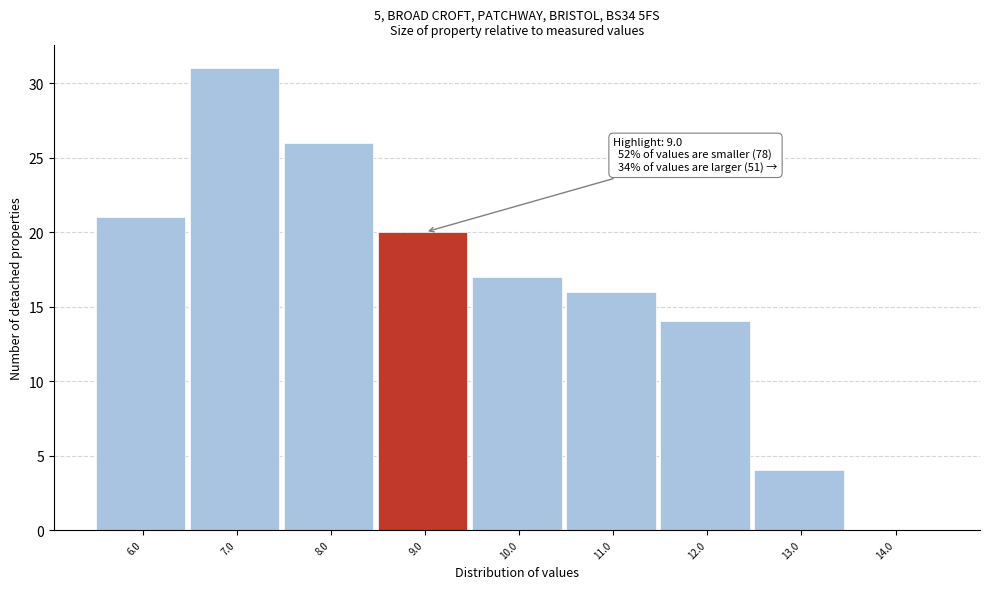

Reading left to right, what are all the values shown in this chart?

6.0=21	7.0=31	8.0=26	9.0=20	10.0=17	11.0=16	12.0=14	13.0=4	14.0=0